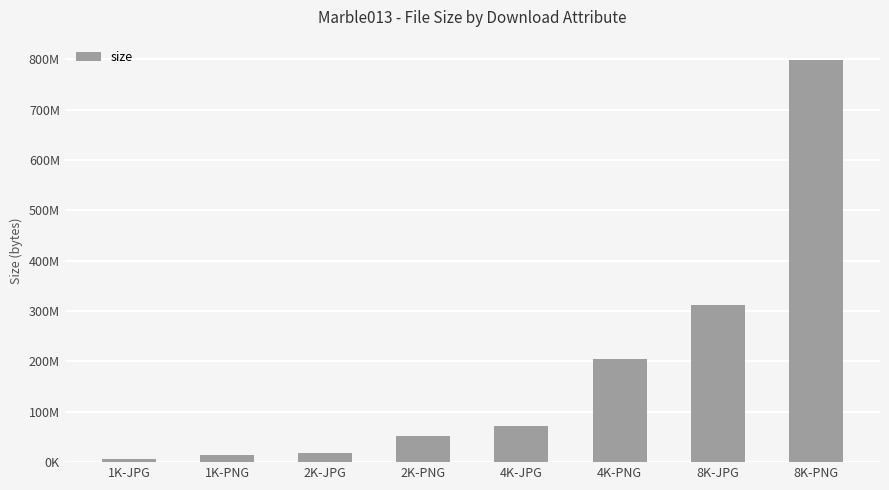

Does the chart contain any negative values?

No